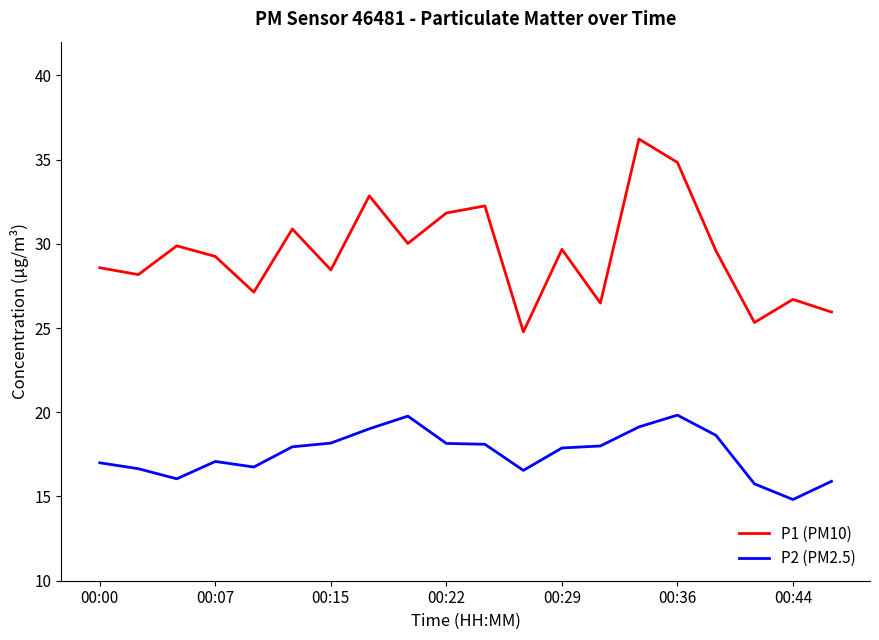

Rank the series by their maximum value, from lowest to highest.

P2 (PM2.5), P1 (PM10)